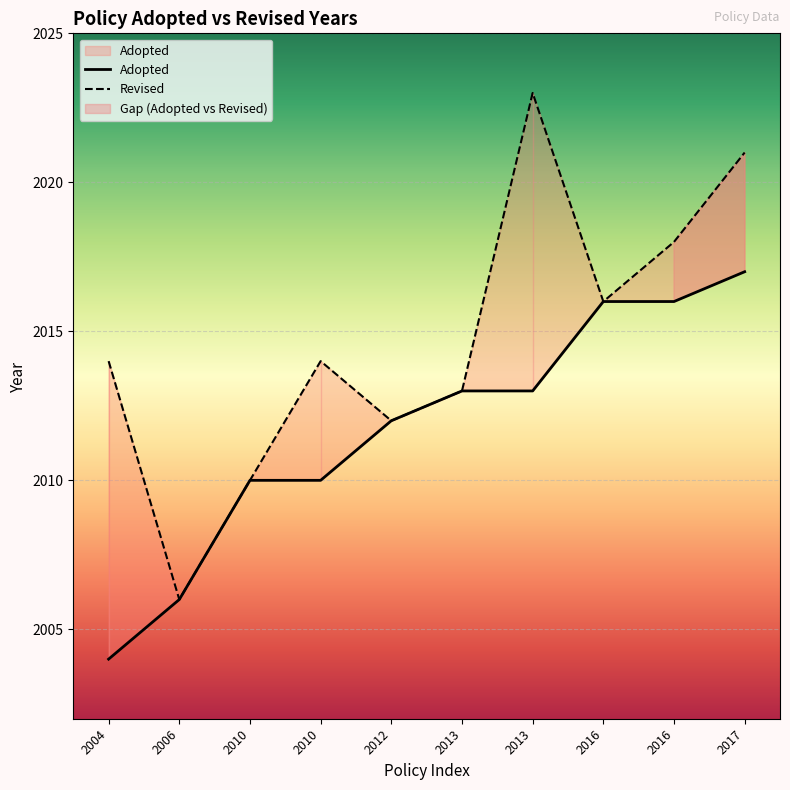

The value of Revised at 2010 is 2010. True or false?

True